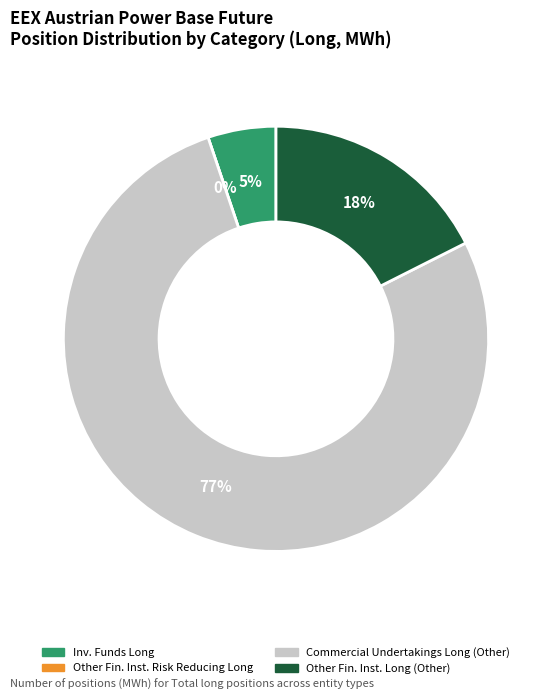

Is there any slice that represents more than half of the pie?

Yes